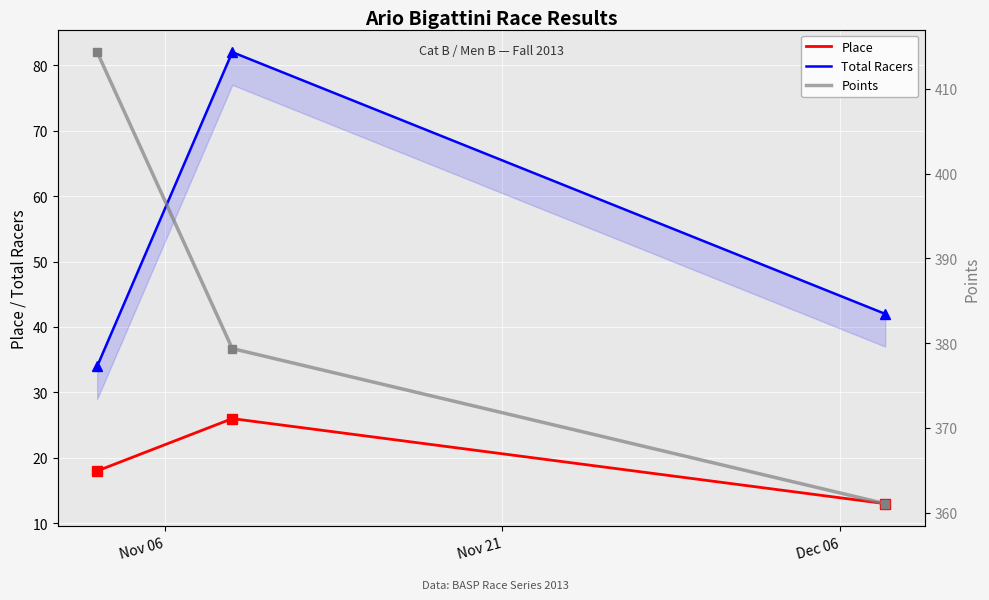

What is the maximum value for Place?

26